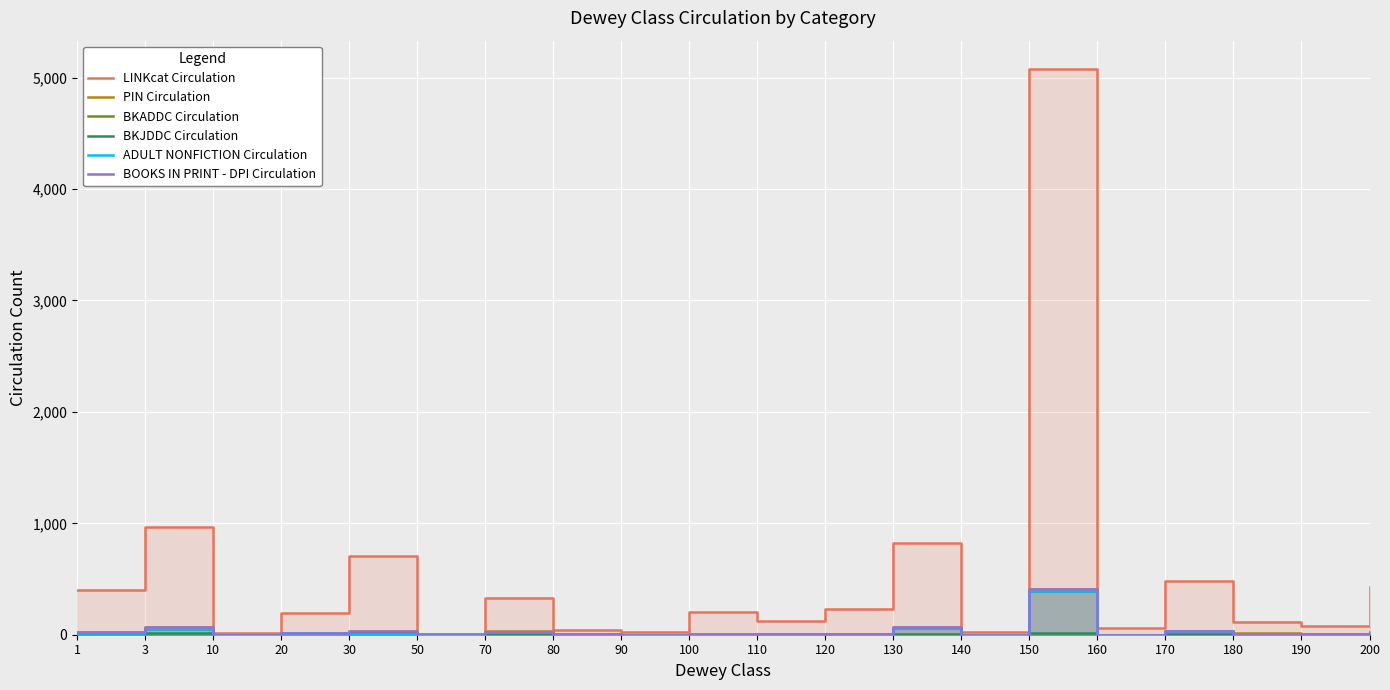

True or false: LINKcat Circulation and PIN Circulation intersect in this chart.

False